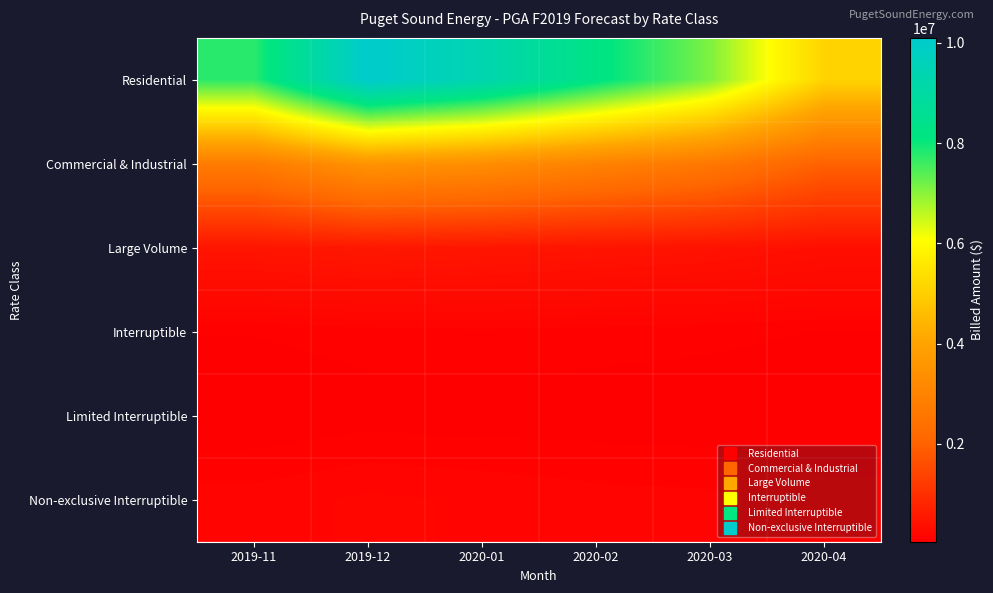

What is the total value across all series at 2020-02?

11949326.7